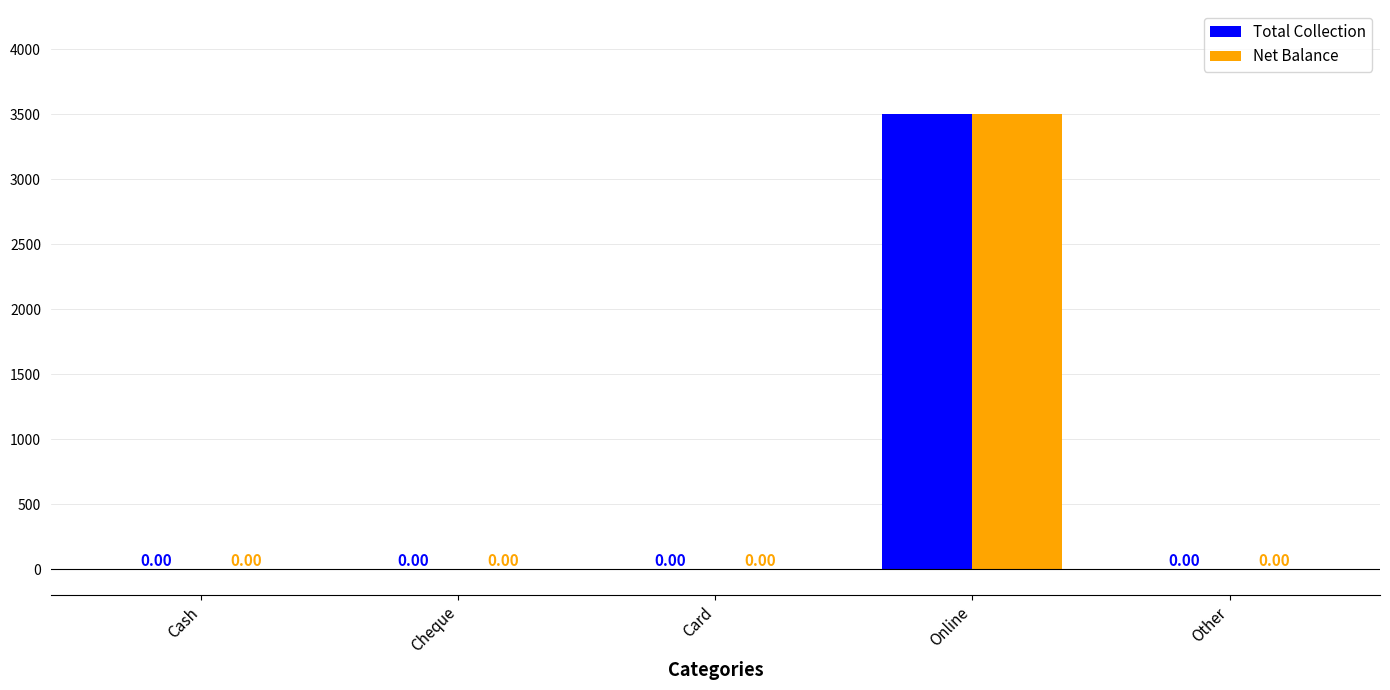

What is the sum of all Total Collection values?

3500